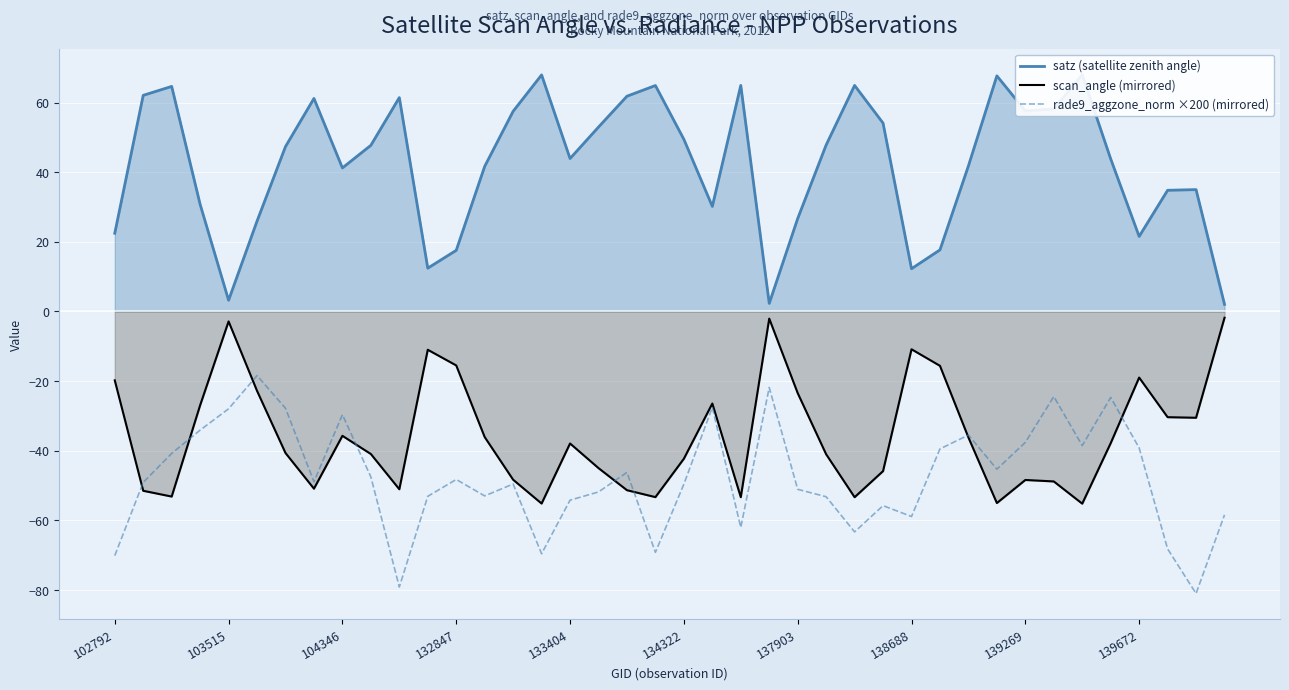

Which has a higher value, 26 or 31?

31